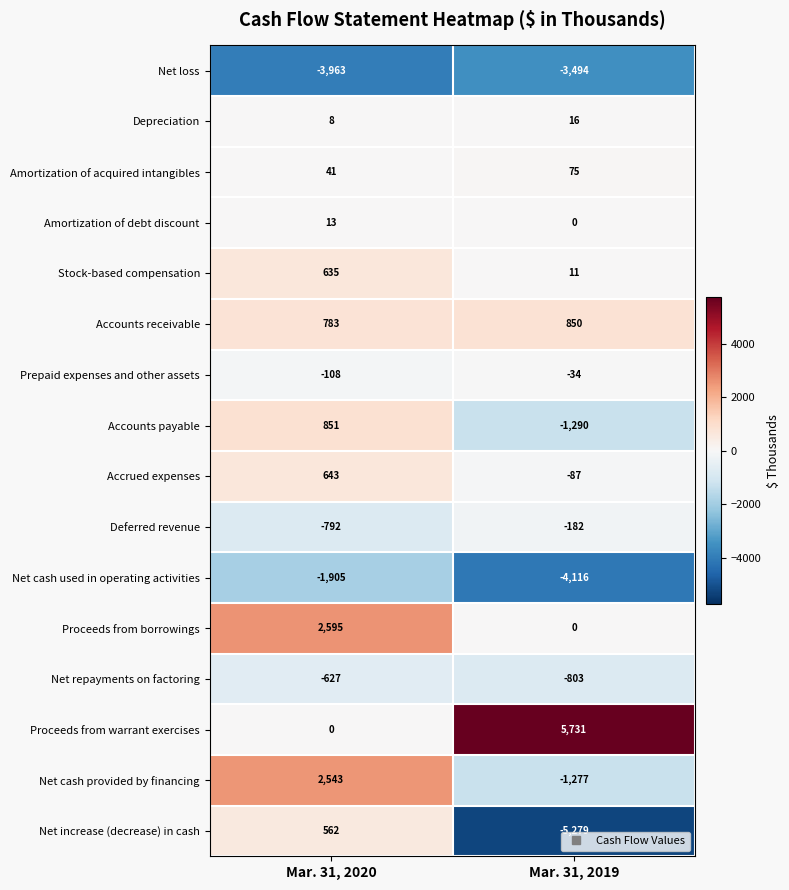

What is the difference between the highest and lowest values at Mar. 31, 2020?

6558